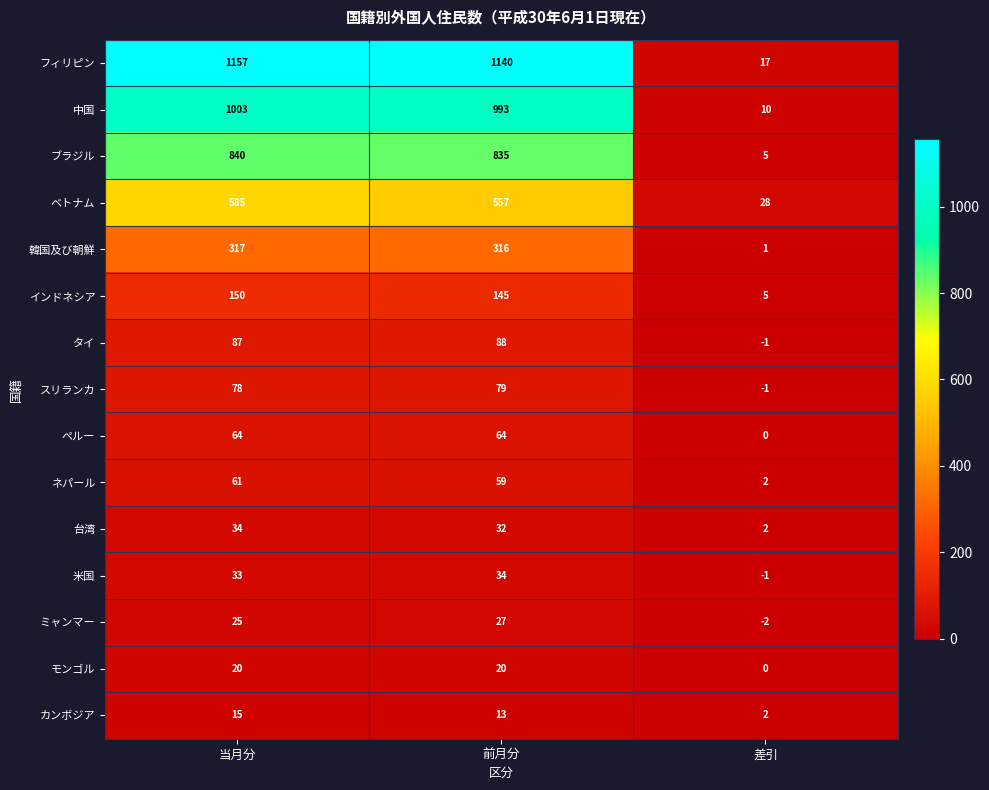

At which category is the sum across all series the highest?

当月分